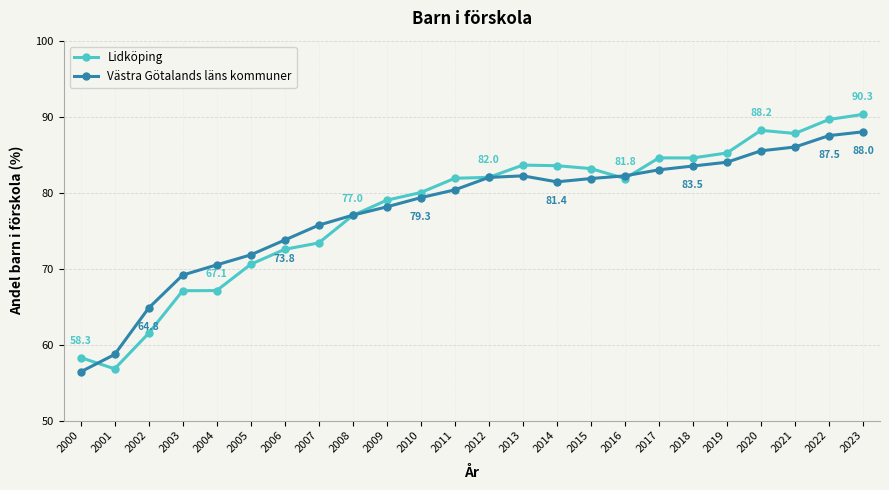

List the series in order of their peak value, lowest first.

Västra Götalands läns kommuner, Lidköping